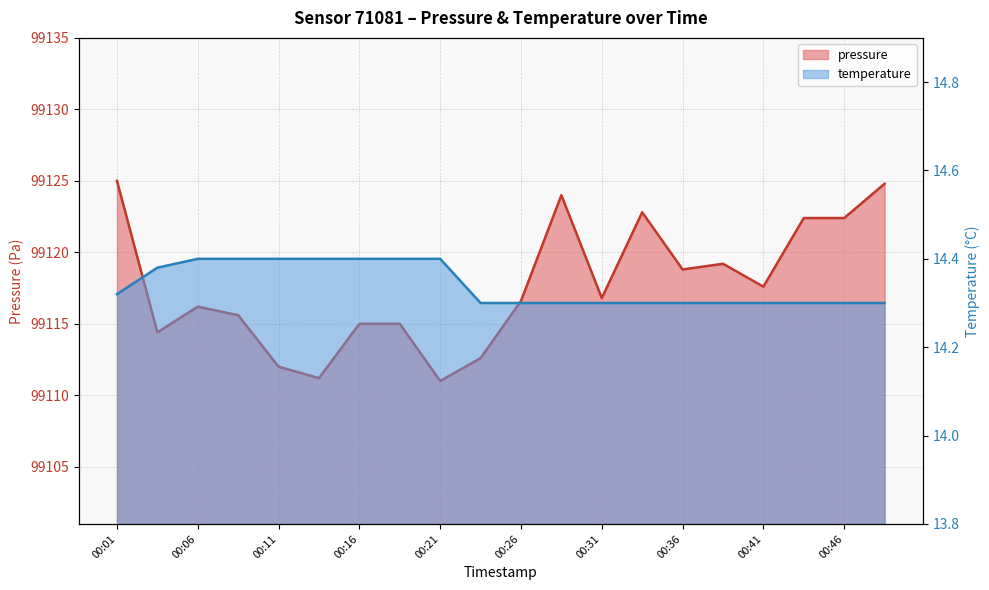

Is it true that pressure equals 99125.0 at 00:01?

True